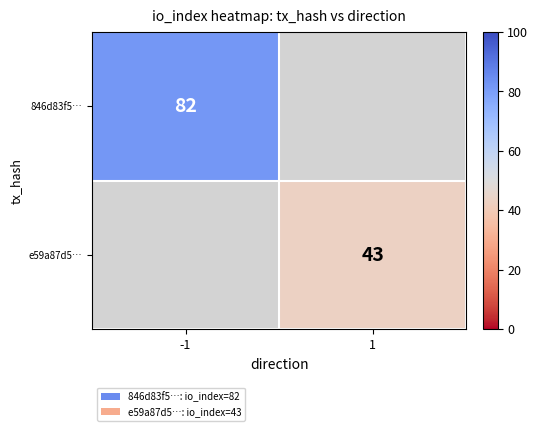

What is the greatest value displayed?

82.0